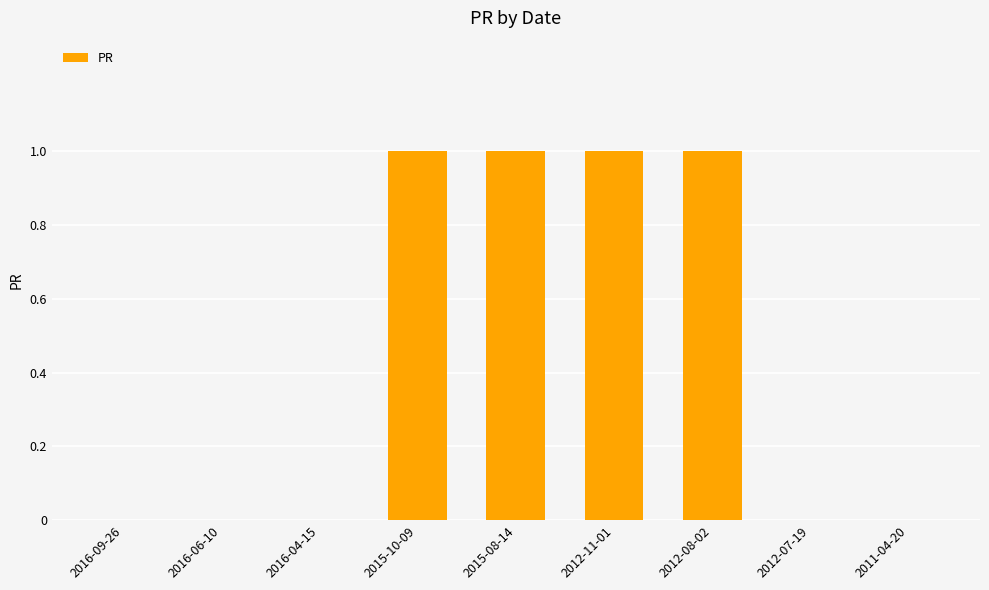

The value at 2016-04-15 is 0. True or false?

True